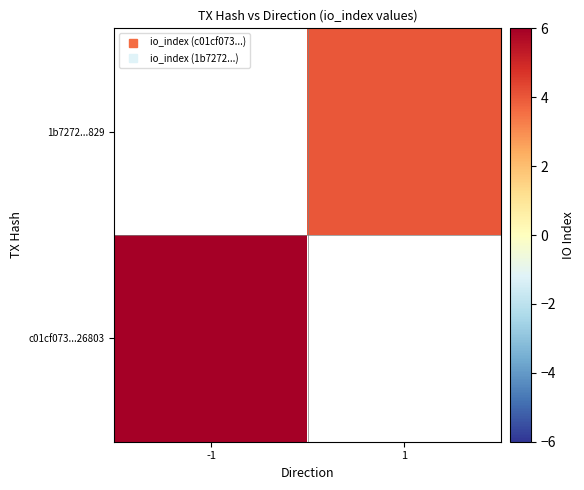

Rank the series by their maximum value, from lowest to highest.

c01cf073...26803, 1b7272...829